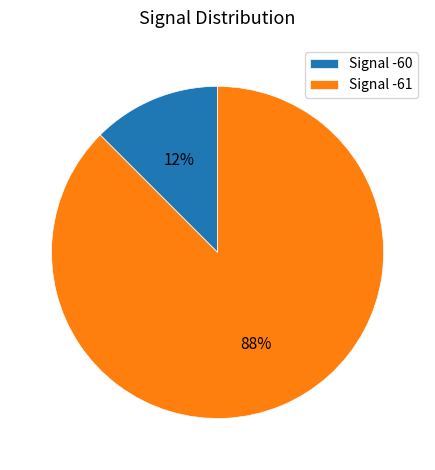

Does any single category account for the majority?

Yes